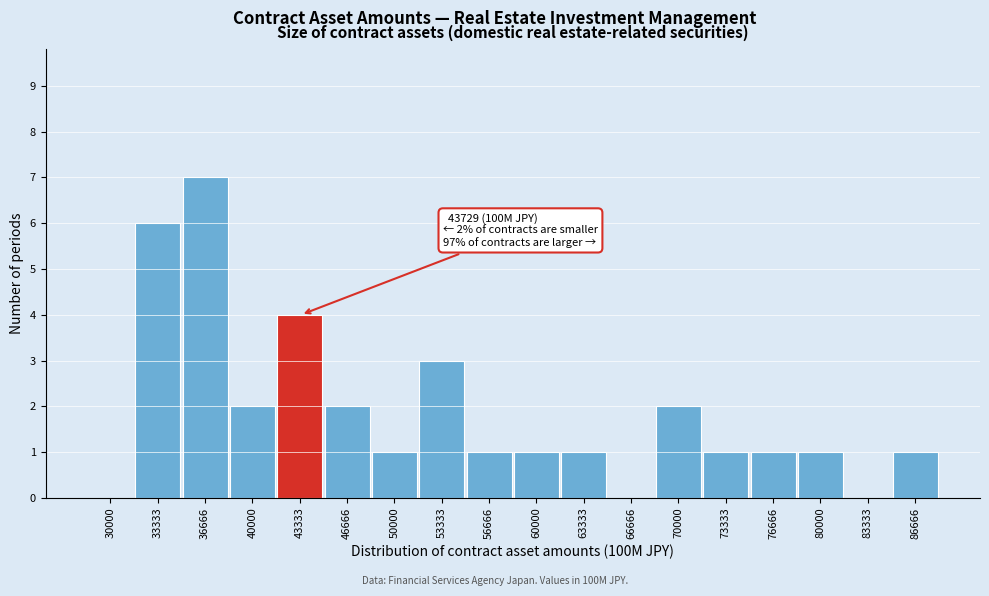

Reading right to left, extract all data points from this chart.

86666=1	83333=0	80000=1	76666=1	73333=1	70000=2	66666=0	63333=1	60000=1	56666=1	53333=3	50000=1	46666=2	43333=4	40000=2	36666=7	33333=6	30000=0